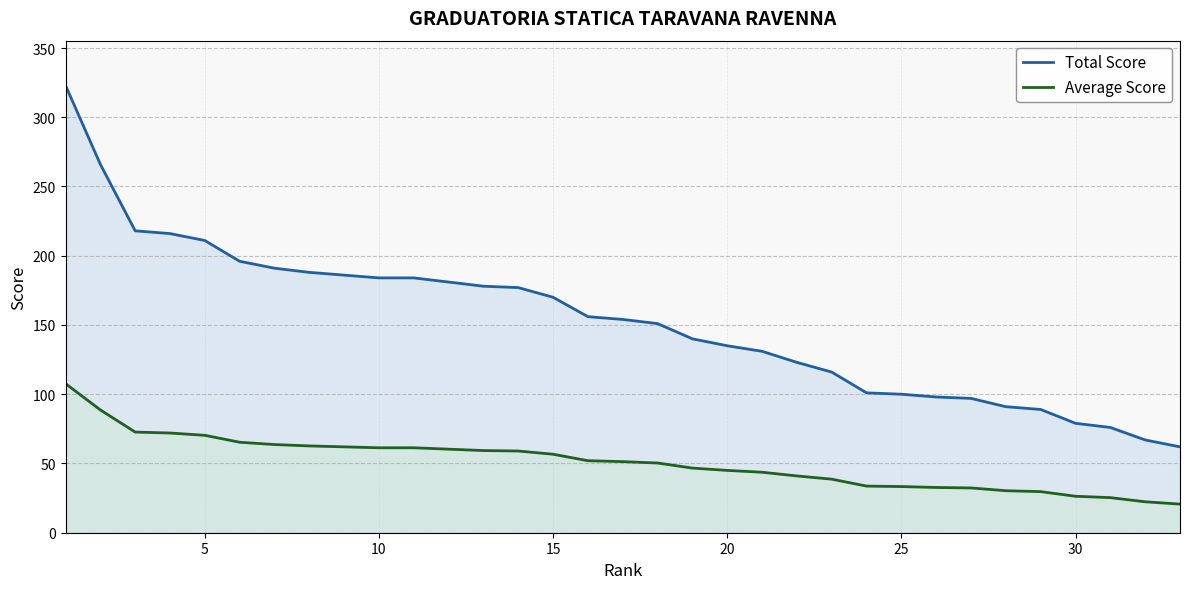

What is the maximum value shown in the chart?

323.0